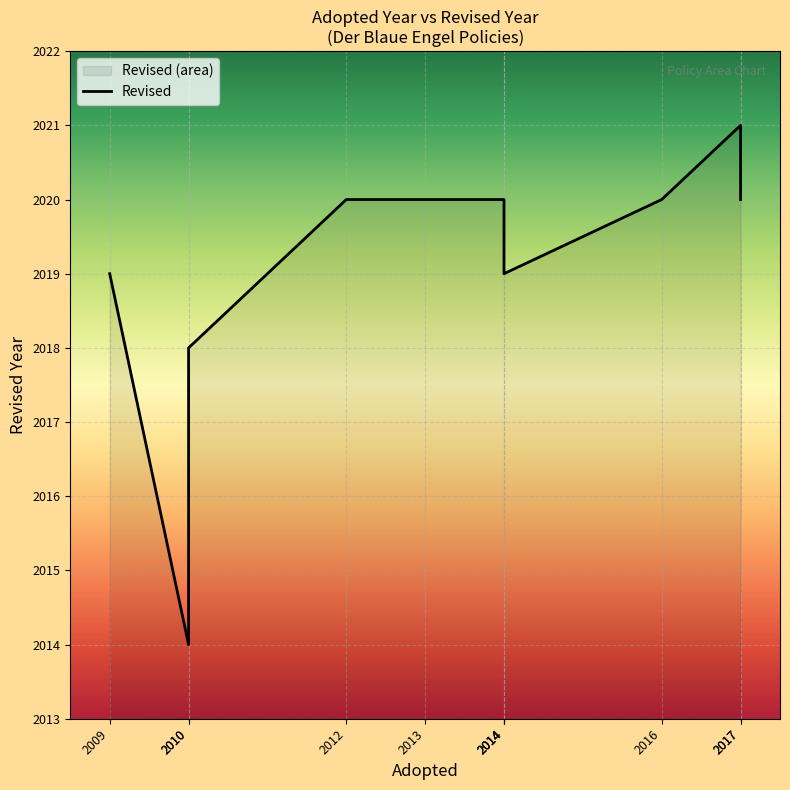

True or false: the data shows 2020 at 2016.

True